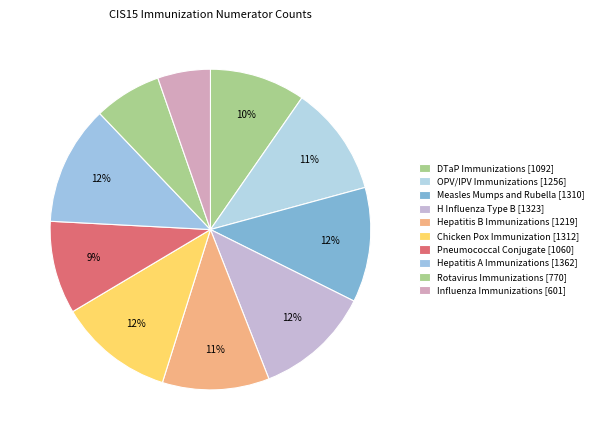

Approximately how many times larger is the value at Pneumococcal Conjugate compared to Hepatitis B Immunizations?

0.9